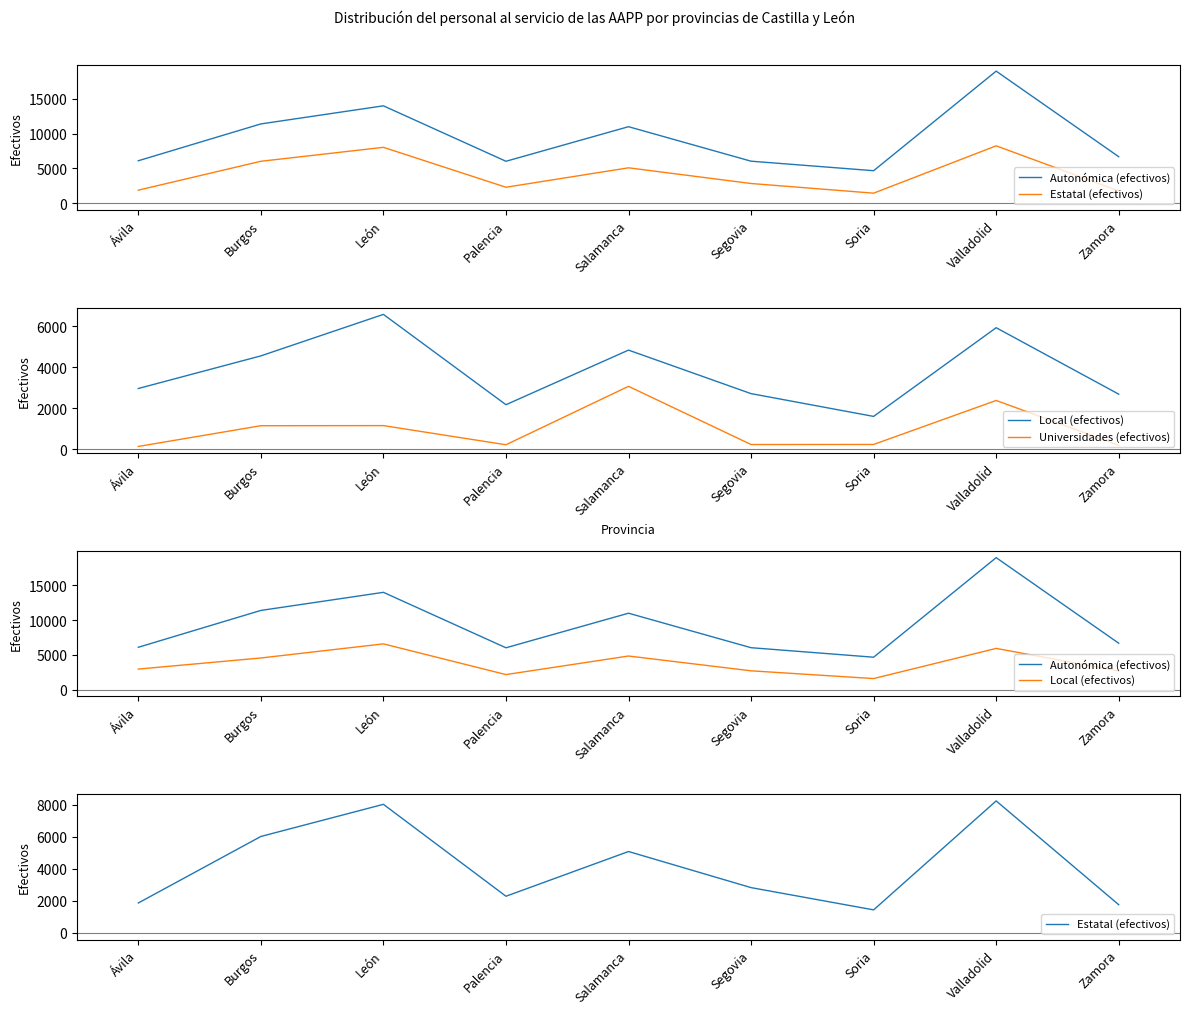

Reading left to right, transcribe all the data shown in this chart.

Autonómica (efectivos): Ávila=6091	Burgos=11378	León=13976	Palencia=6017	Salamanca=10980	Segovia=6029	Soria=4664	Valladolid=18955	Zamora=6671
Estatal (efectivos): Ávila=1869	Burgos=6016	León=8019	Palencia=2289	Salamanca=5078	Segovia=2827	Soria=1439	Valladolid=8233	Zamora=1761
Local (efectivos): Ávila=2961	Burgos=4553	León=6578	Palencia=2170	Salamanca=4835	Segovia=2711	Soria=1599	Valladolid=5928	Zamora=2685
Universidades (efectivos): Ávila=133	Burgos=1145	León=1150	Palencia=216	Salamanca=3067	Segovia=227	Soria=230	Valladolid=2377	Zamora=191